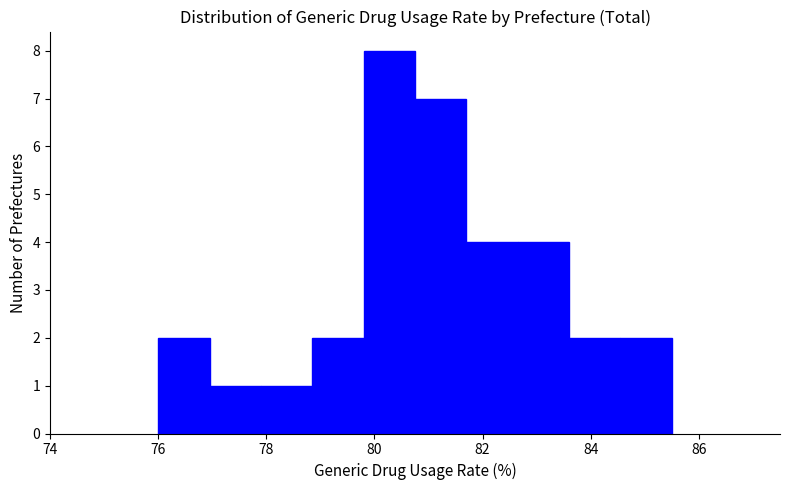

Over which range of the x-axis is the bar tallest?

79.80 to 80.75